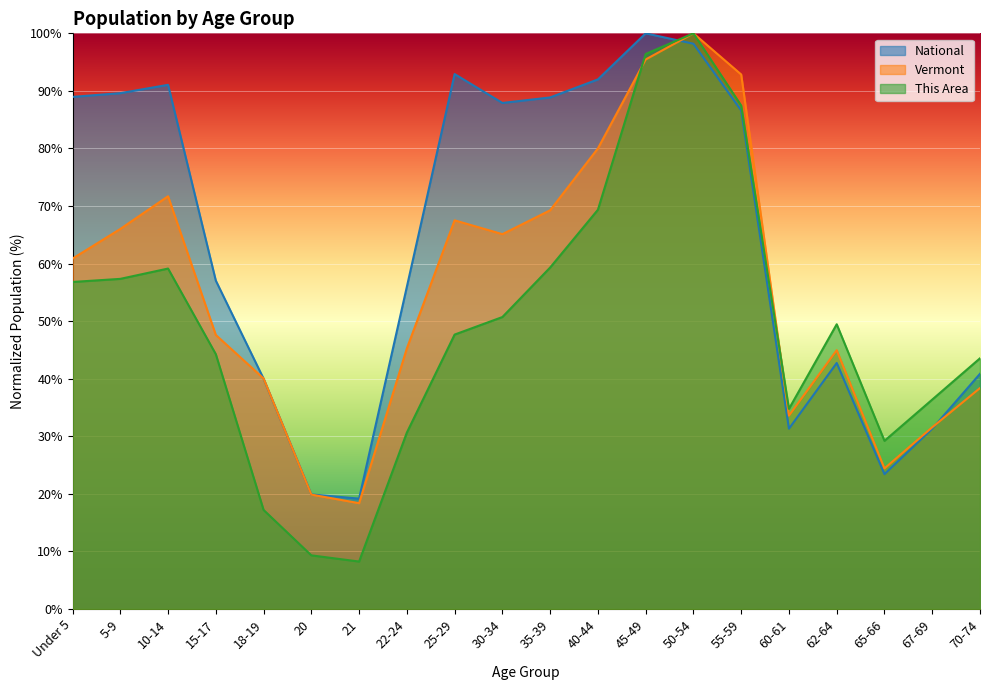

What are all the series names shown in the legend?

National, Vermont, This Area